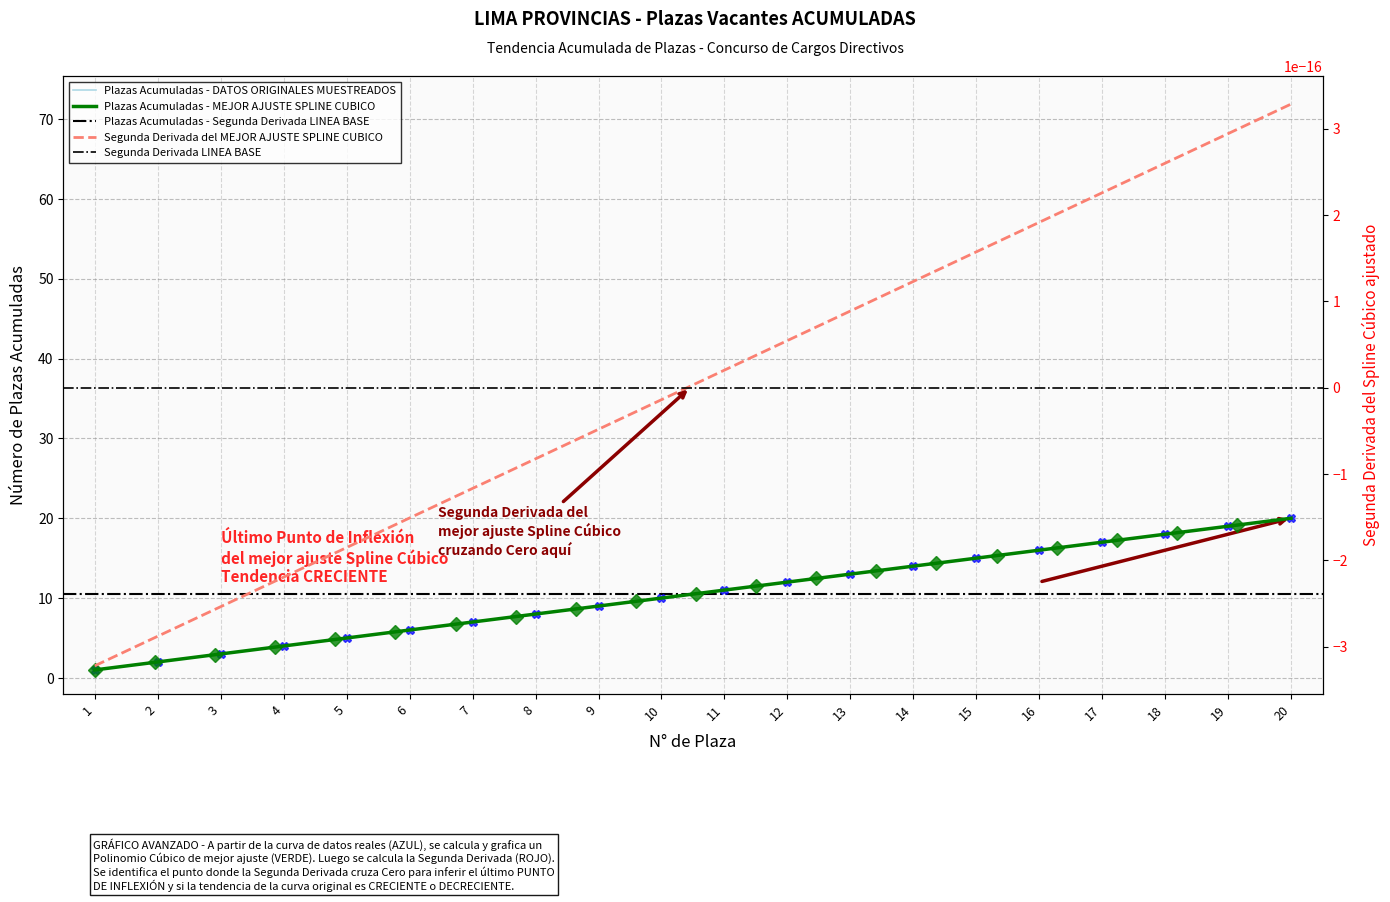

What is the greatest value displayed?

20